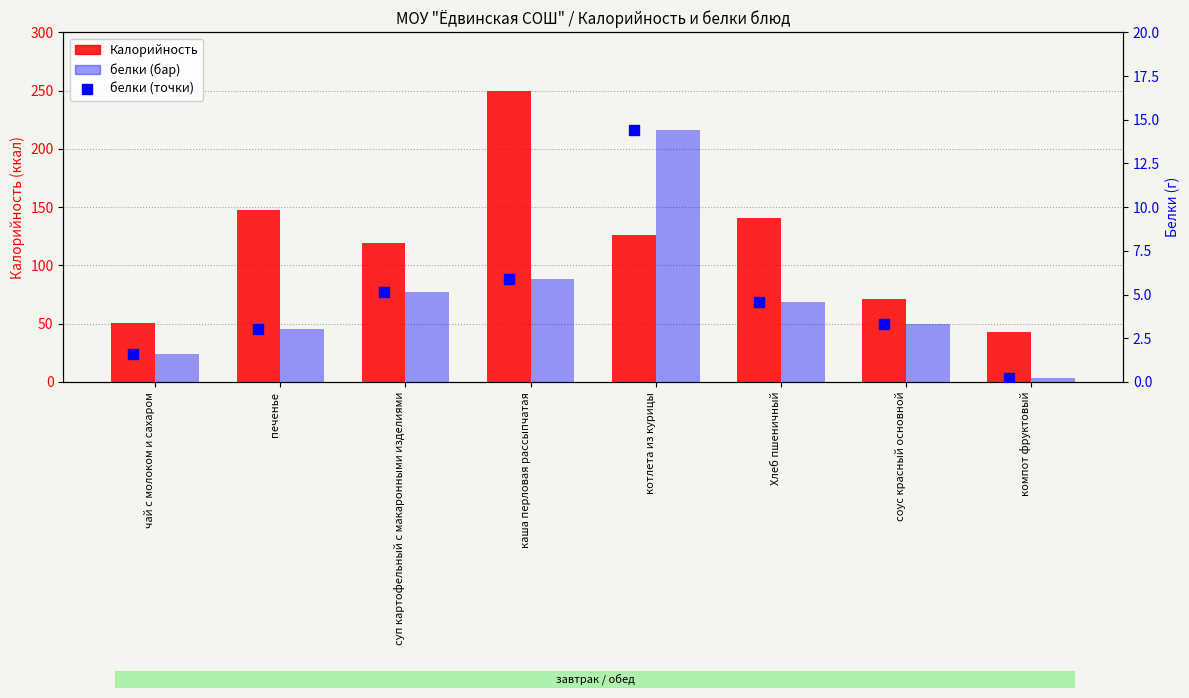

Which series has the widest spread of values?

Калорийность